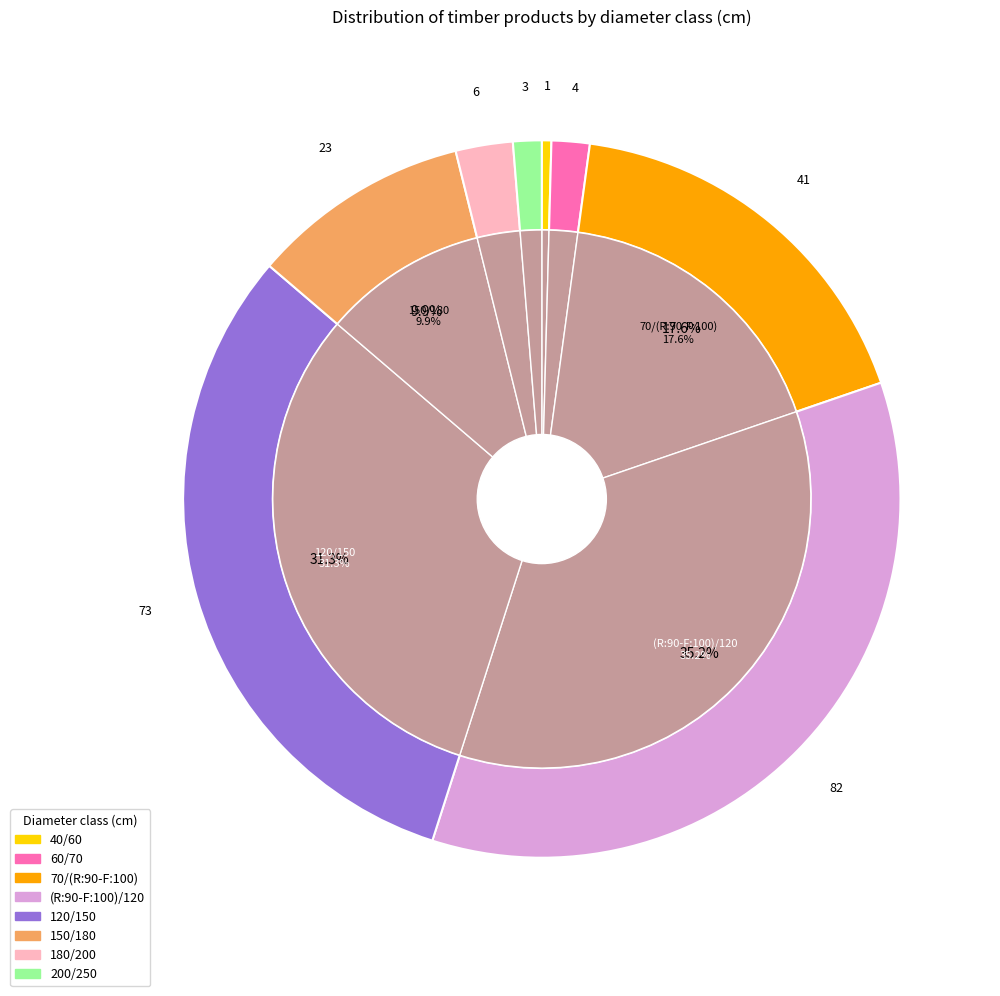

Is the sum of 120/150 and 200/250 greater than half?

No